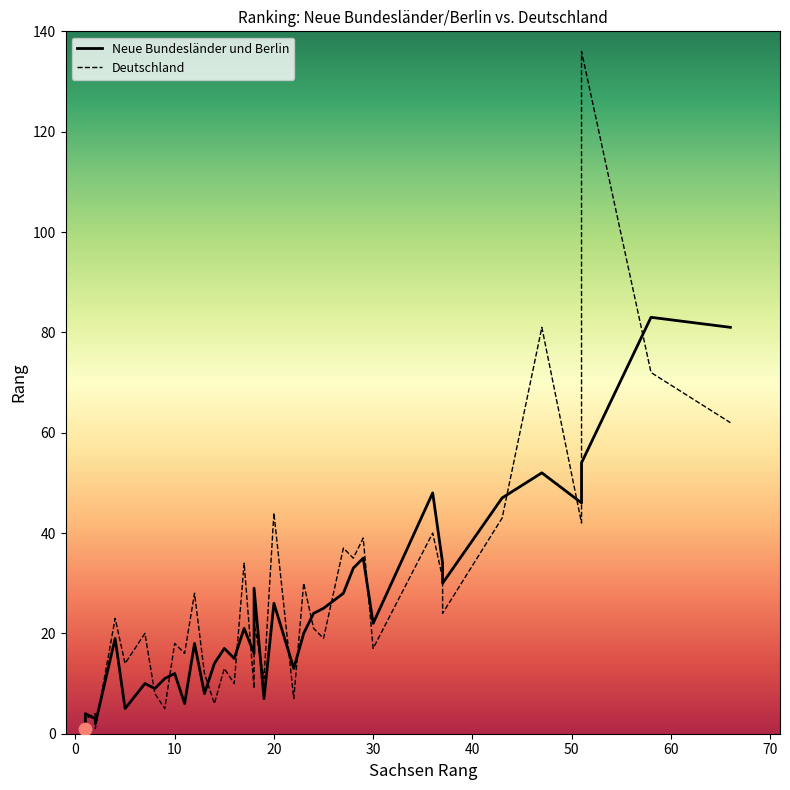

At how many categories does at least one series exceed 123?

1